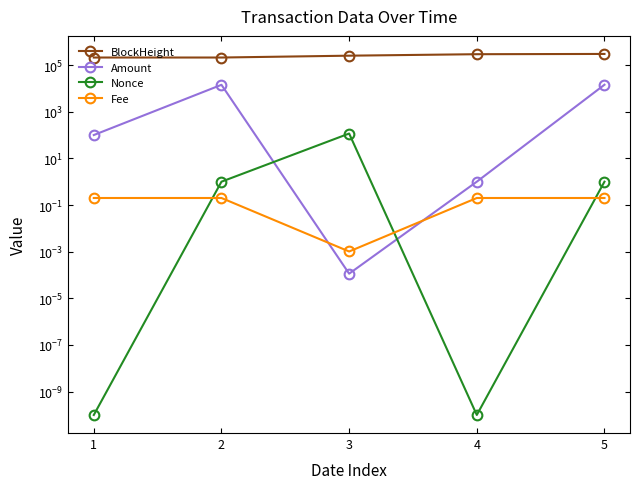

Where is BlockHeight nearest to the value 254816?

3